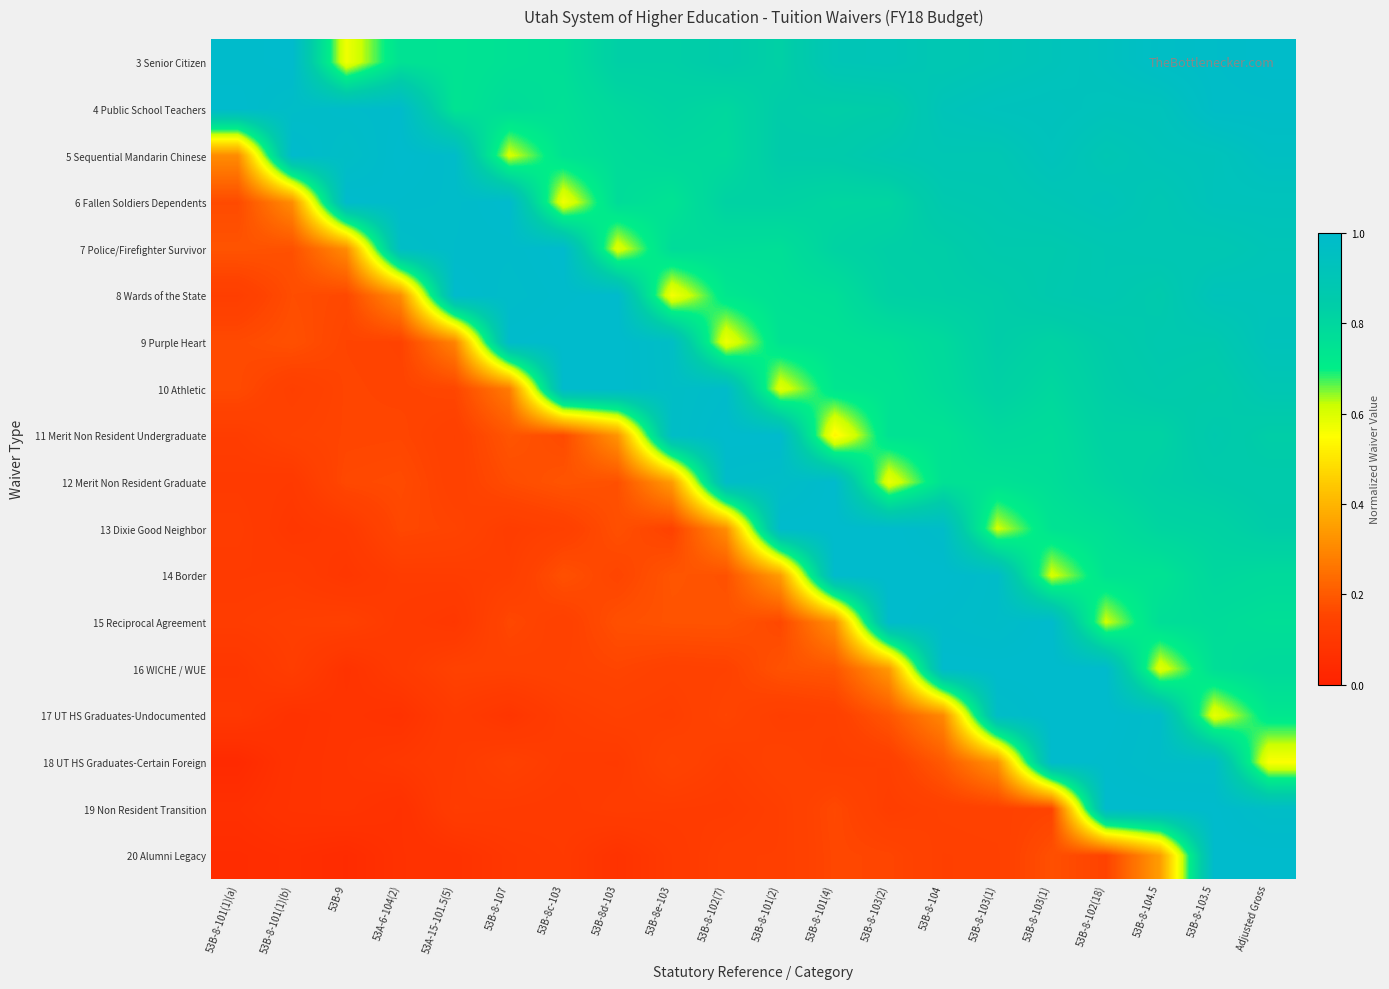

Reading right to left, extract all data points from this chart.

3 Senior Citizen: Adjusted Gross=1.0	53B-8-103.5=1.0	53B-8-104.5=1.0	53B-8-102(18)=0.9	53B-8-103(1)=0.9	53B-8-103(1)=0.9	53B-8-104=0.9	53B-8-103(2)=0.9	53B-8-101(4)=0.9	53B-8-101(2)=0.8	53B-8-102(7)=0.9	53B-8e-103=0.8	53B-8d-103=0.8	53B-8c-103=0.8	53B-8-107=0.8	53A-15-101.5(5)=0.7	53A-6-104(2)=0.8	53B-9=0.6	53B-8-101(1)(b)=1.0	53B-8-101(1)(a)=1.0
4 Public School Teachers: Adjusted Gross=1.0	53B-8-103.5=1.0	53B-8-104.5=0.9	53B-8-102(18)=0.9	53B-8-103(1)=0.9	53B-8-103(1)=0.9	53B-8-104=0.9	53B-8-103(2)=0.8	53B-8-101(4)=0.8	53B-8-101(2)=0.8	53B-8-102(7)=0.8	53B-8e-103=0.8	53B-8d-103=0.8	53B-8c-103=0.8	53B-8-107=0.8	53A-15-101.5(5)=0.7	53A-6-104(2)=1.0	53B-9=1.0	53B-8-101(1)(b)=1.0	53B-8-101(1)(a)=1.0
5 Sequential Mandarin Chinese: Adjusted Gross=1.0	53B-8-103.5=0.9	53B-8-104.5=0.9	53B-8-102(18)=0.9	53B-8-103(1)=0.9	53B-8-103(1)=0.9	53B-8-104=0.9	53B-8-103(2)=0.9	53B-8-101(4)=0.9	53B-8-101(2)=0.9	53B-8-102(7)=0.8	53B-8e-103=0.8	53B-8d-103=0.8	53B-8c-103=0.7	53B-8-107=0.6	53A-15-101.5(5)=1.0	53A-6-104(2)=1.0	53B-9=1.0	53B-8-101(1)(b)=1.0	53B-8-101(1)(a)=0.3
6 Fallen Soldiers Dependents: Adjusted Gross=0.9	53B-8-103.5=0.9	53B-8-104.5=0.9	53B-8-102(18)=0.9	53B-8-103(1)=0.9	53B-8-103(1)=0.9	53B-8-104=0.9	53B-8-103(2)=0.8	53B-8-101(4)=0.8	53B-8-101(2)=0.8	53B-8-102(7)=0.8	53B-8e-103=0.7	53B-8d-103=0.8	53B-8c-103=0.6	53B-8-107=1.0	53A-15-101.5(5)=1.0	53A-6-104(2)=1.0	53B-9=1.0	53B-8-101(1)(b)=0.3	53B-8-101(1)(a)=0.2
7 Police/Firefighter Survivor: Adjusted Gross=0.9	53B-8-103.5=0.9	53B-8-104.5=0.9	53B-8-102(18)=0.9	53B-8-103(1)=0.9	53B-8-103(1)=0.9	53B-8-104=0.8	53B-8-103(2)=0.8	53B-8-101(4)=0.8	53B-8-101(2)=0.8	53B-8-102(7)=0.8	53B-8e-103=0.8	53B-8d-103=0.6	53B-8c-103=1.0	53B-8-107=1.0	53A-15-101.5(5)=1.0	53A-6-104(2)=1.0	53B-9=0.3	53B-8-101(1)(b)=0.2	53B-8-101(1)(a)=0.2
8 Wards of the State: Adjusted Gross=0.9	53B-8-103.5=0.9	53B-8-104.5=0.9	53B-8-102(18)=0.9	53B-8-103(1)=0.9	53B-8-103(1)=0.8	53B-8-104=0.8	53B-8-103(2)=0.8	53B-8-101(4)=0.8	53B-8-101(2)=0.8	53B-8-102(7)=0.7	53B-8e-103=0.6	53B-8d-103=1.0	53B-8c-103=1.0	53B-8-107=1.0	53A-15-101.5(5)=1.0	53A-6-104(2)=0.3	53B-9=0.2	53B-8-101(1)(b)=0.2	53B-8-101(1)(a)=0.1
9 Purple Heart: Adjusted Gross=0.9	53B-8-103.5=0.9	53B-8-104.5=0.9	53B-8-102(18)=0.8	53B-8-103(1)=0.8	53B-8-103(1)=0.8	53B-8-104=0.8	53B-8-103(2)=0.8	53B-8-101(4)=0.8	53B-8-101(2)=0.7	53B-8-102(7)=0.6	53B-8e-103=1.0	53B-8d-103=1.0	53B-8c-103=1.0	53B-8-107=1.0	53A-15-101.5(5)=0.3	53A-6-104(2)=0.1	53B-9=0.2	53B-8-101(1)(b)=0.2	53B-8-101(1)(a)=0.2
10 Athletic: Adjusted Gross=0.9	53B-8-103.5=0.8	53B-8-104.5=0.9	53B-8-102(18)=0.8	53B-8-103(1)=0.8	53B-8-103(1)=0.8	53B-8-104=0.8	53B-8-103(2)=0.7	53B-8-101(4)=0.7	53B-8-101(2)=0.6	53B-8-102(7)=1.0	53B-8e-103=1.0	53B-8d-103=1.0	53B-8c-103=1.0	53B-8-107=0.3	53A-15-101.5(5)=0.2	53A-6-104(2)=0.1	53B-9=0.2	53B-8-101(1)(b)=0.1	53B-8-101(1)(a)=0.2
11 Merit Non Resident Undergraduate: Adjusted Gross=0.8	53B-8-103.5=0.9	53B-8-104.5=0.8	53B-8-102(18)=0.8	53B-8-103(1)=0.8	53B-8-103(1)=0.8	53B-8-104=0.7	53B-8-103(2)=0.7	53B-8-101(4)=0.5	53B-8-101(2)=1.0	53B-8-102(7)=1.0	53B-8e-103=1.0	53B-8d-103=0.3	53B-8c-103=0.2	53B-8-107=0.2	53A-15-101.5(5)=0.1	53A-6-104(2)=0.2	53B-9=0.2	53B-8-101(1)(b)=0.1	53B-8-101(1)(a)=0.1
12 Merit Non Resident Graduate: Adjusted Gross=0.9	53B-8-103.5=0.8	53B-8-104.5=0.8	53B-8-102(18)=0.8	53B-8-103(1)=0.8	53B-8-103(1)=0.8	53B-8-104=0.8	53B-8-103(2)=0.6	53B-8-101(4)=1.0	53B-8-101(2)=1.0	53B-8-102(7)=1.0	53B-8e-103=0.3	53B-8d-103=0.2	53B-8c-103=0.2	53B-8-107=0.2	53A-15-101.5(5)=0.1	53A-6-104(2)=0.2	53B-9=0.2	53B-8-101(1)(b)=0.1	53B-8-101(1)(a)=0.1
13 Dixie Good Neighbor: Adjusted Gross=0.8	53B-8-103.5=0.8	53B-8-104.5=0.8	53B-8-102(18)=0.8	53B-8-103(1)=0.7	53B-8-103(1)=0.6	53B-8-104=1.0	53B-8-103(2)=1.0	53B-8-101(4)=1.0	53B-8-101(2)=1.0	53B-8-102(7)=0.3	53B-8e-103=0.1	53B-8d-103=0.2	53B-8c-103=0.1	53B-8-107=0.1	53A-15-101.5(5)=0.1	53A-6-104(2)=0.2	53B-9=0.1	53B-8-101(1)(b)=0.1	53B-8-101(1)(a)=0.1
14 Border: Adjusted Gross=0.8	53B-8-103.5=0.8	53B-8-104.5=0.7	53B-8-102(18)=0.7	53B-8-103(1)=0.6	53B-8-103(1)=1.0	53B-8-104=1.0	53B-8-103(2)=1.0	53B-8-101(4)=1.0	53B-8-101(2)=0.3	53B-8-102(7)=0.2	53B-8e-103=0.2	53B-8d-103=0.2	53B-8c-103=0.2	53B-8-107=0.1	53A-15-101.5(5)=0.1	53A-6-104(2)=0.1	53B-9=0.1	53B-8-101(1)(b)=0.1	53B-8-101(1)(a)=0.1
15 Reciprocal Agreement: Adjusted Gross=0.8	53B-8-103.5=0.8	53B-8-104.5=0.8	53B-8-102(18)=0.6	53B-8-103(1)=1.0	53B-8-103(1)=1.0	53B-8-104=1.0	53B-8-103(2)=1.0	53B-8-101(4)=0.3	53B-8-101(2)=0.2	53B-8-102(7)=0.2	53B-8e-103=0.2	53B-8d-103=0.2	53B-8c-103=0.1	53B-8-107=0.2	53A-15-101.5(5)=0.1	53A-6-104(2)=0.1	53B-9=0.1	53B-8-101(1)(b)=0.1	53B-8-101(1)(a)=0.1
16 WICHE / WUE: Adjusted Gross=0.8	53B-8-103.5=0.8	53B-8-104.5=0.6	53B-8-102(18)=1.0	53B-8-103(1)=1.0	53B-8-103(1)=1.0	53B-8-104=1.0	53B-8-103(2)=0.3	53B-8-101(4)=0.2	53B-8-101(2)=0.2	53B-8-102(7)=0.1	53B-8e-103=0.1	53B-8d-103=0.2	53B-8c-103=0.1	53B-8-107=0.1	53A-15-101.5(5)=0.1	53A-6-104(2)=0.1	53B-9=0.1	53B-8-101(1)(b)=0.1	53B-8-101(1)(a)=0.1
17 UT HS Graduates-Undocumented: Adjusted Gross=0.7	53B-8-103.5=0.6	53B-8-104.5=1.0	53B-8-102(18)=1.0	53B-8-103(1)=1.0	53B-8-103(1)=1.0	53B-8-104=0.3	53B-8-103(2)=0.2	53B-8-101(4)=0.1	53B-8-101(2)=0.1	53B-8-102(7)=0.2	53B-8e-103=0.1	53B-8d-103=0.1	53B-8c-103=0.1	53B-8-107=0.1	53A-15-101.5(5)=0.1	53A-6-104(2)=0.1	53B-9=0.1	53B-8-101(1)(b)=0.1	53B-8-101(1)(a)=0.1
18 UT HS Graduates-Certain Foreign: Adjusted Gross=0.6	53B-8-103.5=1.0	53B-8-104.5=1.0	53B-8-102(18)=1.0	53B-8-103(1)=1.0	53B-8-103(1)=0.3	53B-8-104=0.2	53B-8-103(2)=0.1	53B-8-101(4)=0.1	53B-8-101(2)=0.1	53B-8-102(7)=0.1	53B-8e-103=0.1	53B-8d-103=0.1	53B-8c-103=0.1	53B-8-107=0.1	53A-15-101.5(5)=0.1	53A-6-104(2)=0.1	53B-9=0.1	53B-8-101(1)(b)=0.1	53B-8-101(1)(a)=0.0
19 Non Resident Transition: Adjusted Gross=1.0	53B-8-103.5=1.0	53B-8-104.5=1.0	53B-8-102(18)=1.0	53B-8-103(1)=0.1	53B-8-103(1)=0.1	53B-8-104=0.1	53B-8-103(2)=0.1	53B-8-101(4)=0.2	53B-8-101(2)=0.1	53B-8-102(7)=0.1	53B-8e-103=0.1	53B-8d-103=0.1	53B-8c-103=0.1	53B-8-107=0.1	53A-15-101.5(5)=0.1	53A-6-104(2)=0.1	53B-9=0.1	53B-8-101(1)(b)=0.1	53B-8-101(1)(a)=0.1
20 Alumni Legacy: Adjusted Gross=1.0	53B-8-103.5=1.0	53B-8-104.5=0.3	53B-8-102(18)=0.1	53B-8-103(1)=0.2	53B-8-103(1)=0.1	53B-8-104=0.1	53B-8-103(2)=0.2	53B-8-101(4)=0.2	53B-8-101(2)=0.1	53B-8-102(7)=0.1	53B-8e-103=0.1	53B-8d-103=0.1	53B-8c-103=0.1	53B-8-107=0.1	53A-15-101.5(5)=0.1	53A-6-104(2)=0.1	53B-9=0.0	53B-8-101(1)(b)=0.1	53B-8-101(1)(a)=0.0